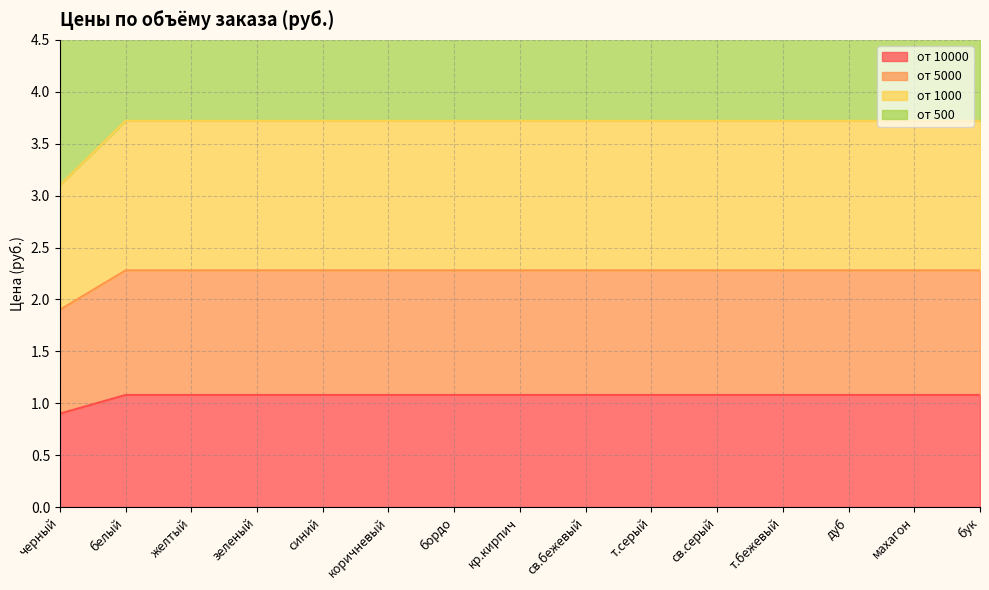

Is the value of от 1000 at синий greater than the value of от 500 at бук?

Yes